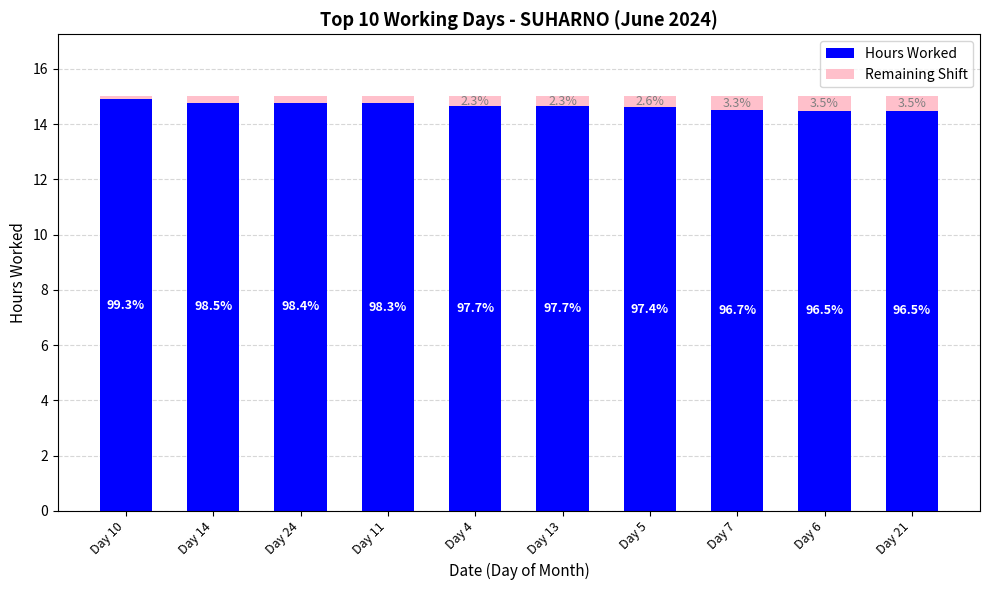

Between Day 14 and Day 4, which series saw the biggest shift?

Hours Worked